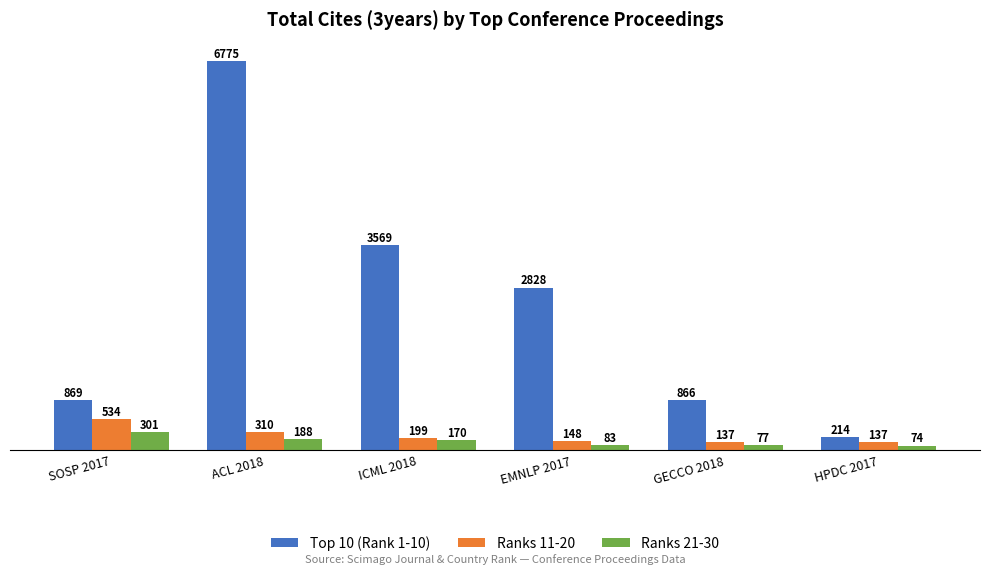

Is the value of Ranks 11-20 at GECCO 2018 greater than the value of Top 10 (Rank 1-10) at ICML 2018?

No